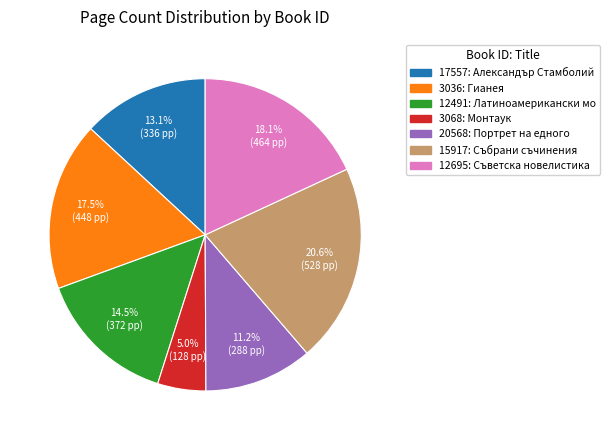

To the nearest percent, what percentage of the pie is 15917?

21%